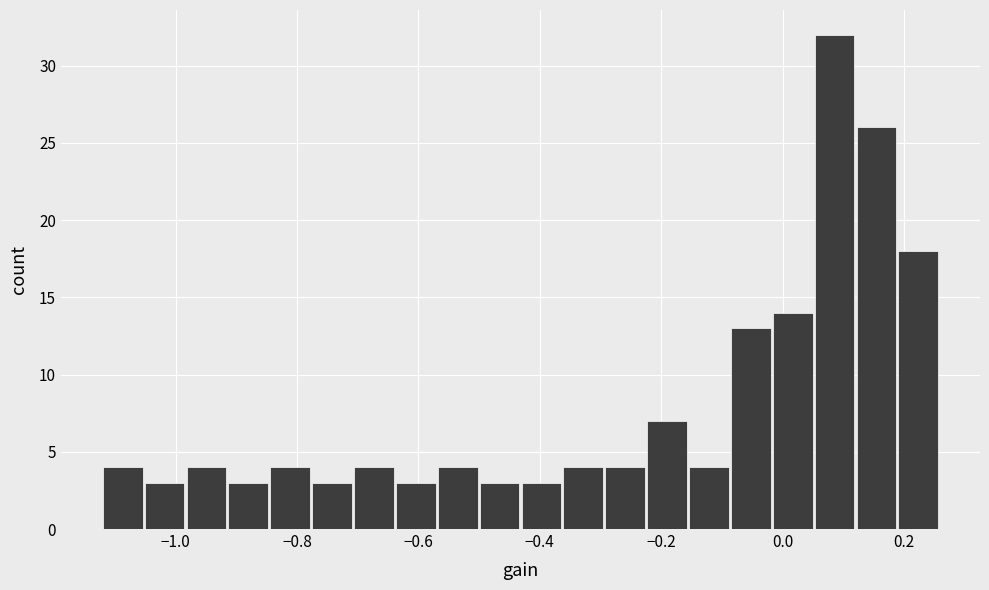

Read against the x-axis, roughly where is the centre of the tallest bar?

0.08